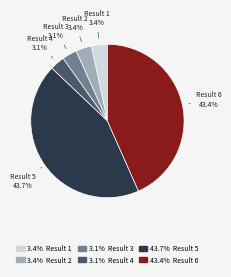

Is there any slice that represents more than half of the pie?

No